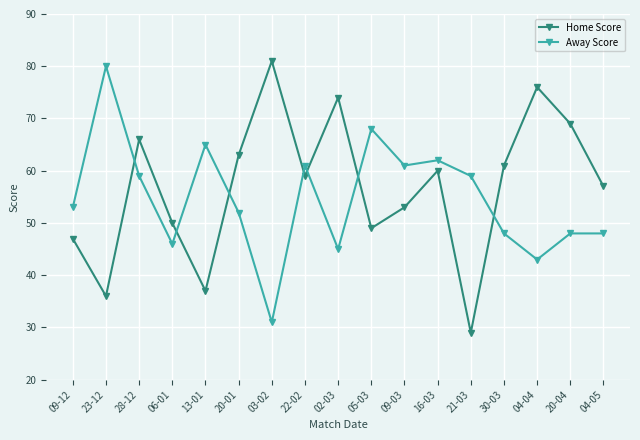

Does the chart display data point markers on the line(s)?

Yes